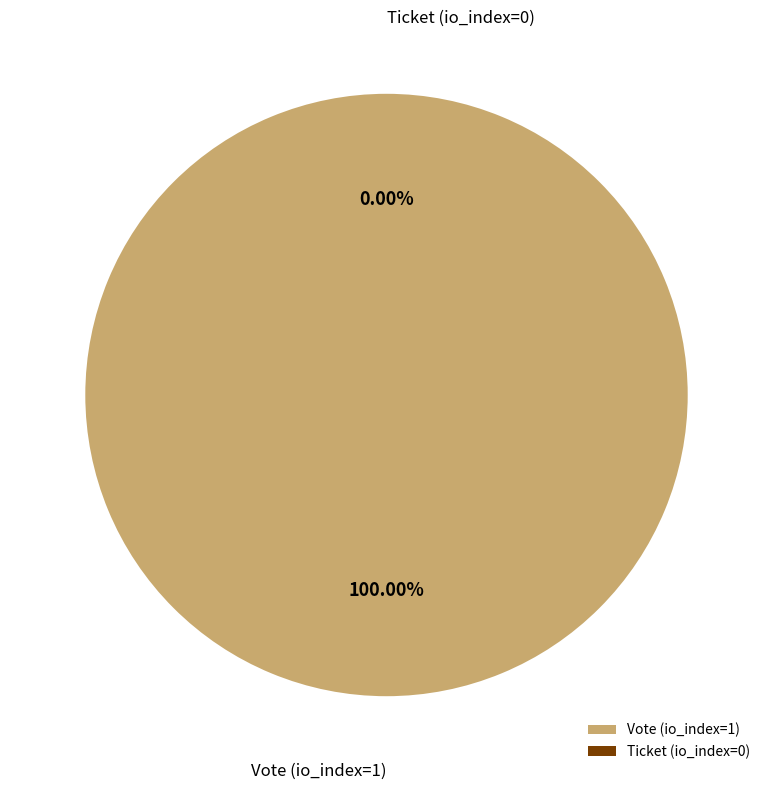

What is the largest slice in the pie chart?

Vote (io_index=1)